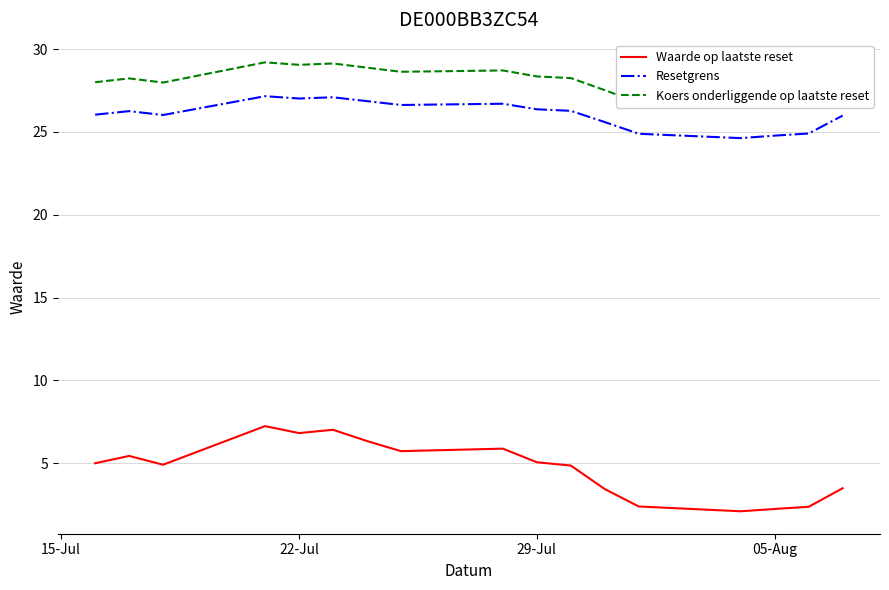

True or false: Koers onderliggende op laatste reset has more than 1 points higher than both neighbors.

True